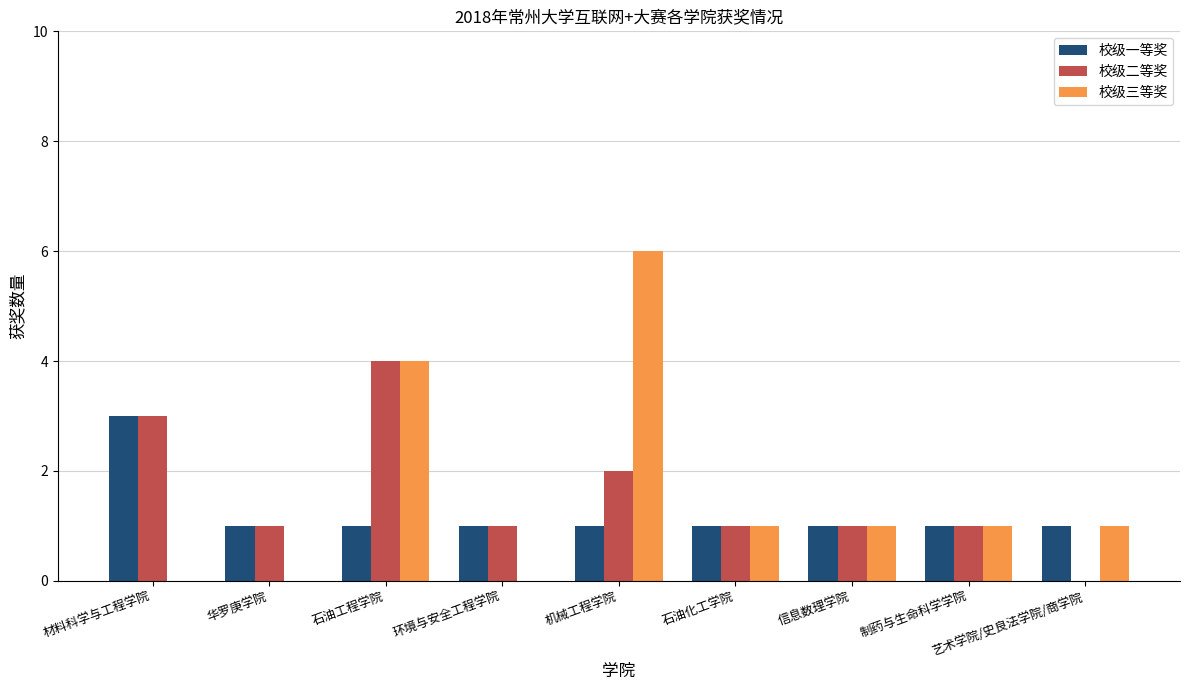

The value of 校级三等奖 at 制药与生命科学学院 is 1. True or false?

True